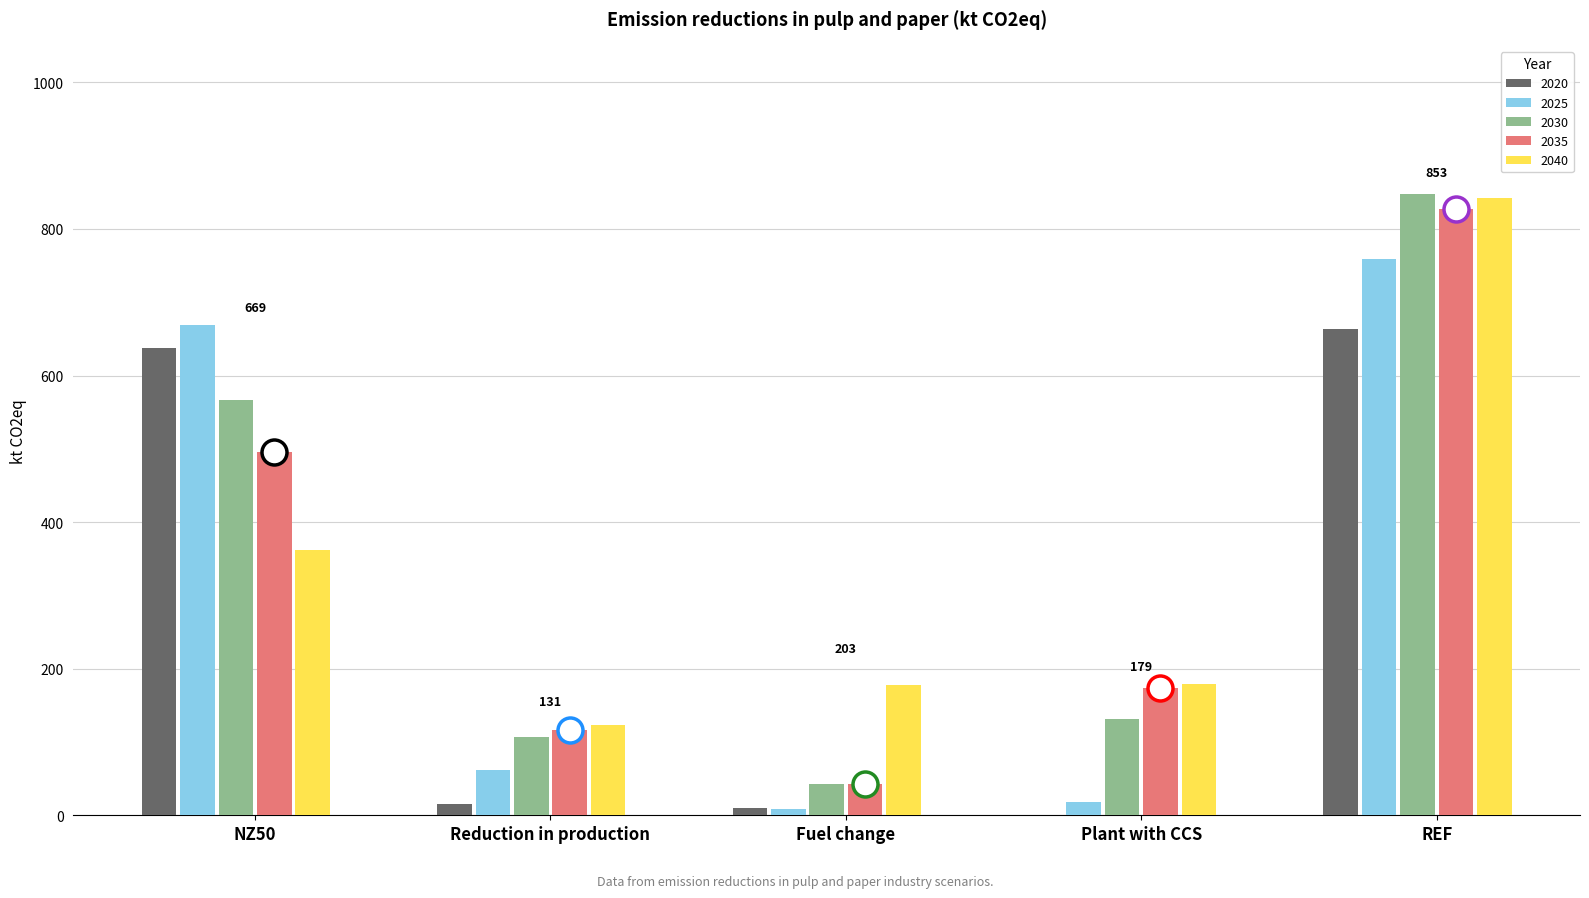

What are all the series names shown in the legend?

2020, 2025, 2030, 2035, 2040